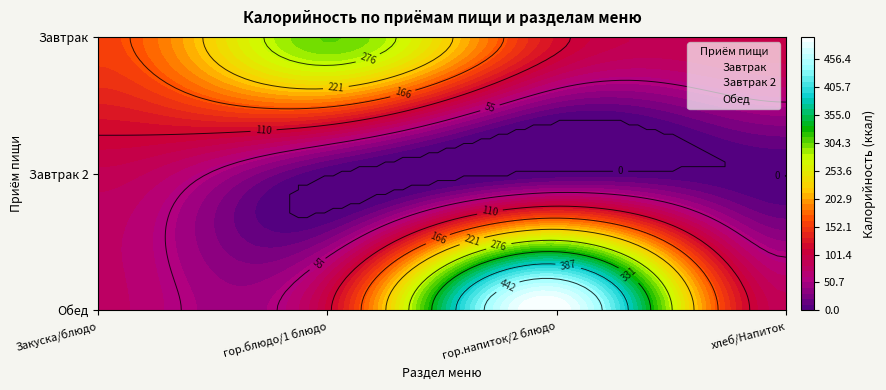

Which category has the highest value in the Завтрак 2 series?

Закуска/блюдо